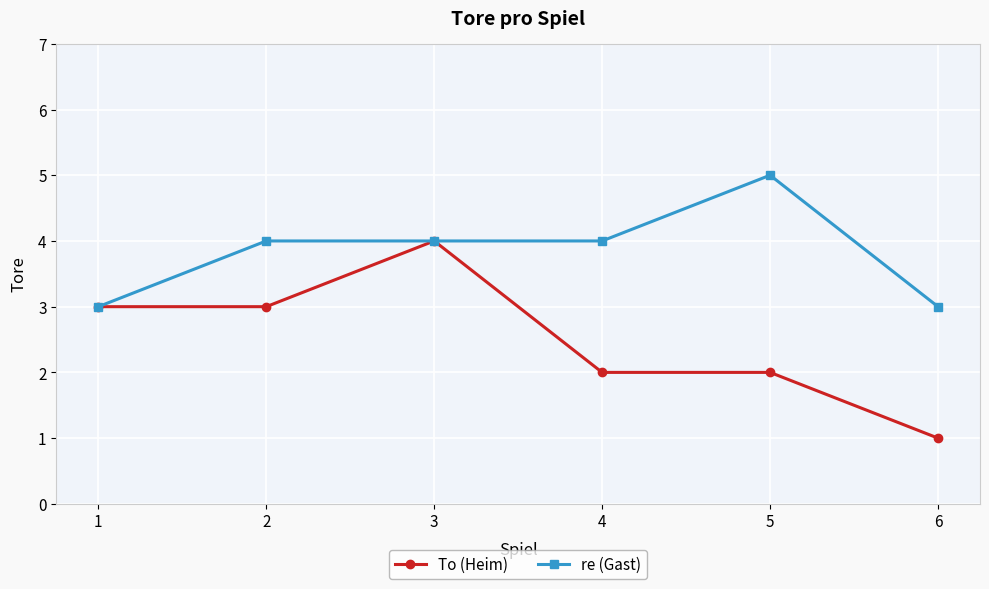

List the series in order of their overall mean, lowest first.

To (Heim), re (Gast)